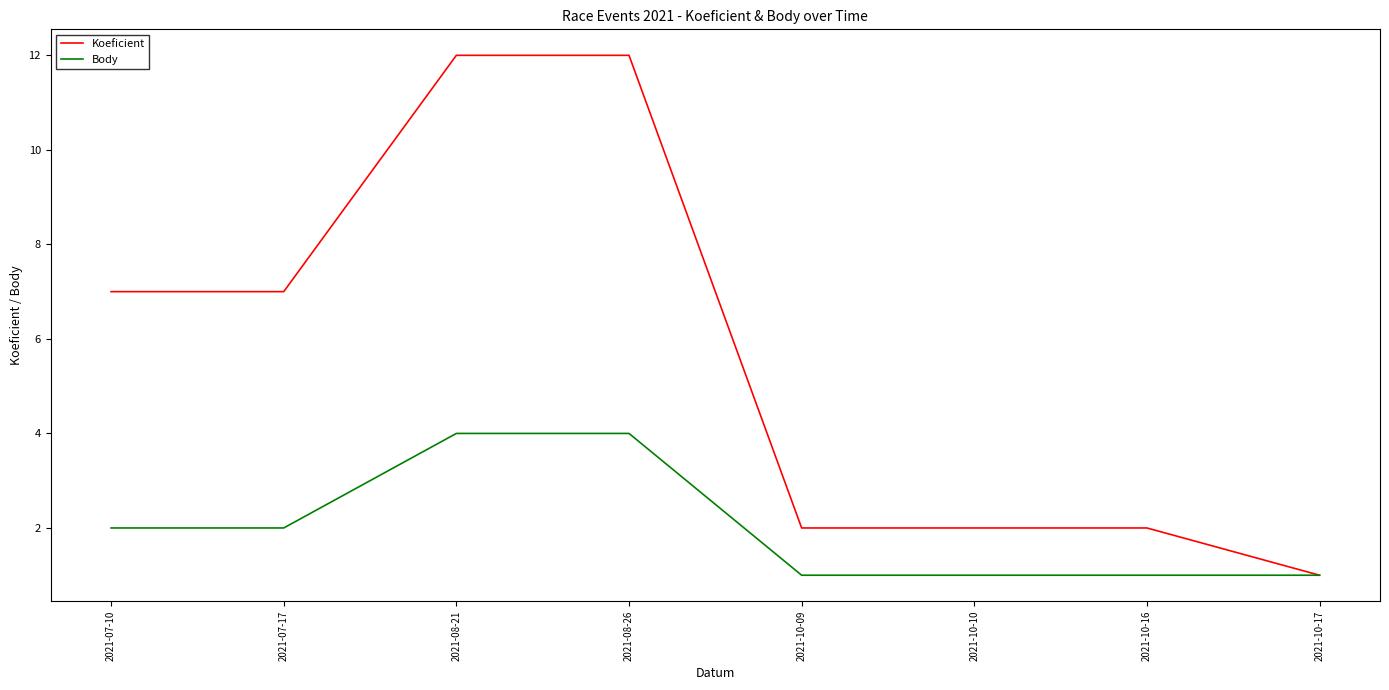

How many lines are shown in the chart?

2